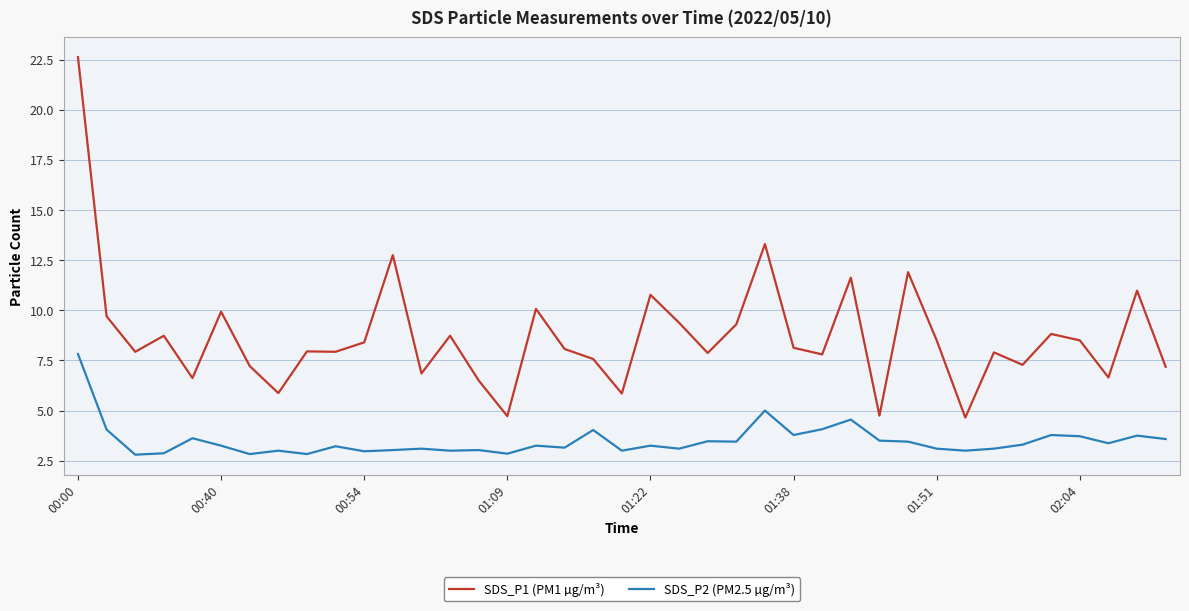

True or false: SDS_P1 (PM1 µg/m³) and SDS_P2 (PM2.5 µg/m³) cross at least once.

False